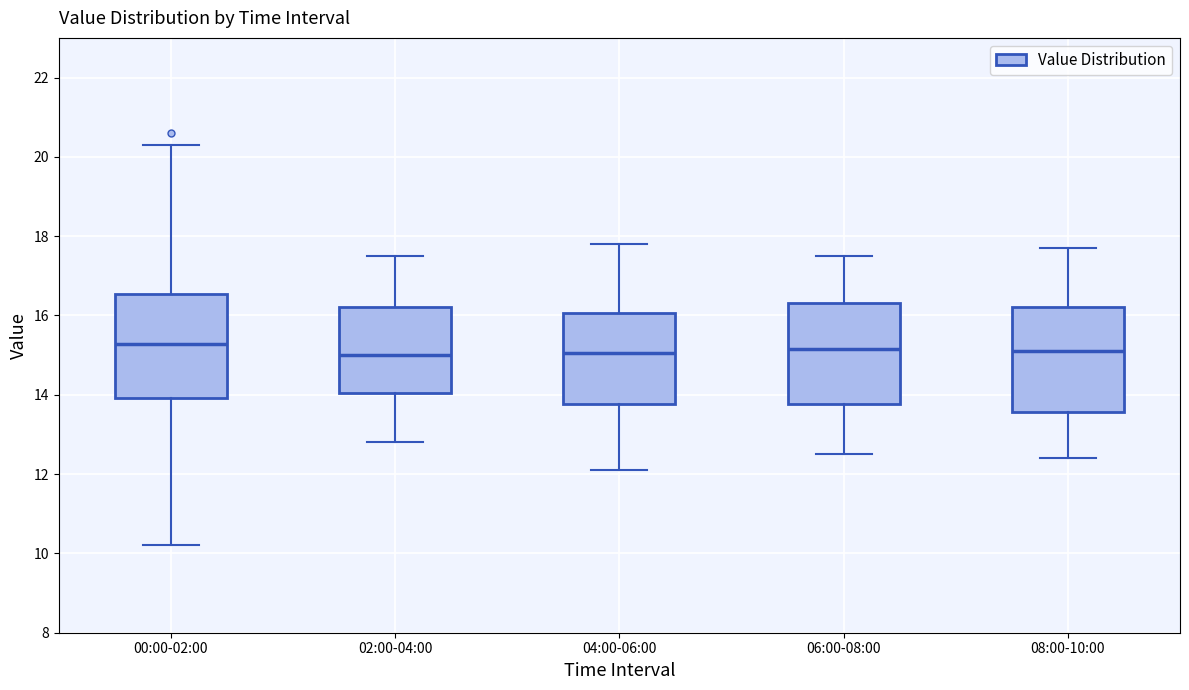

Where does the median line of the box for 06:00-08:00 sit on the y-axis? The values are not printed on the chart, so give them approximately, as read against the axis.

15.2